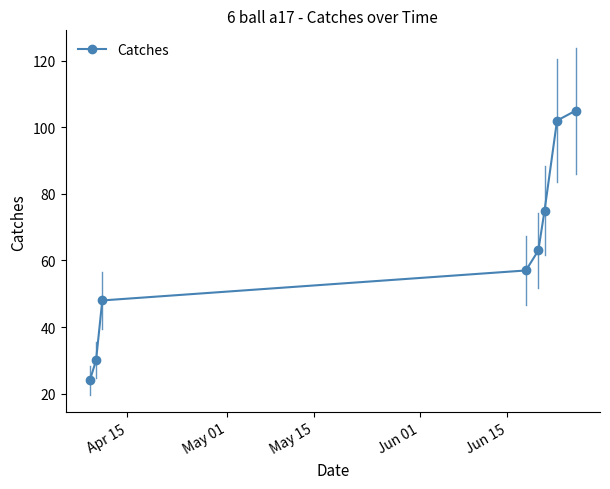

What is the greatest value displayed?

105